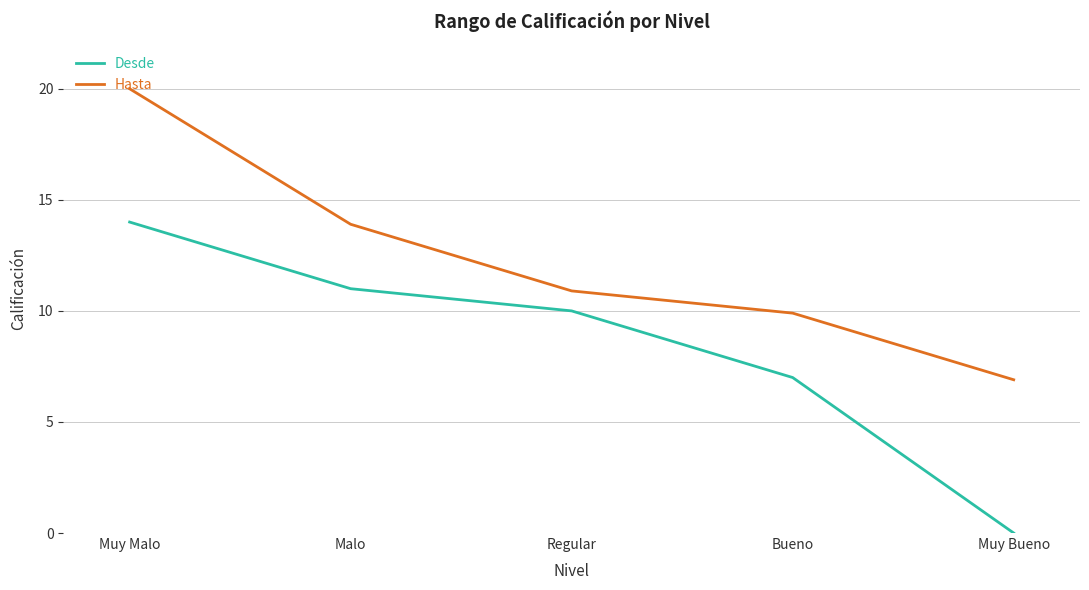

True or false: Hasta and Desde intersect in this chart.

False